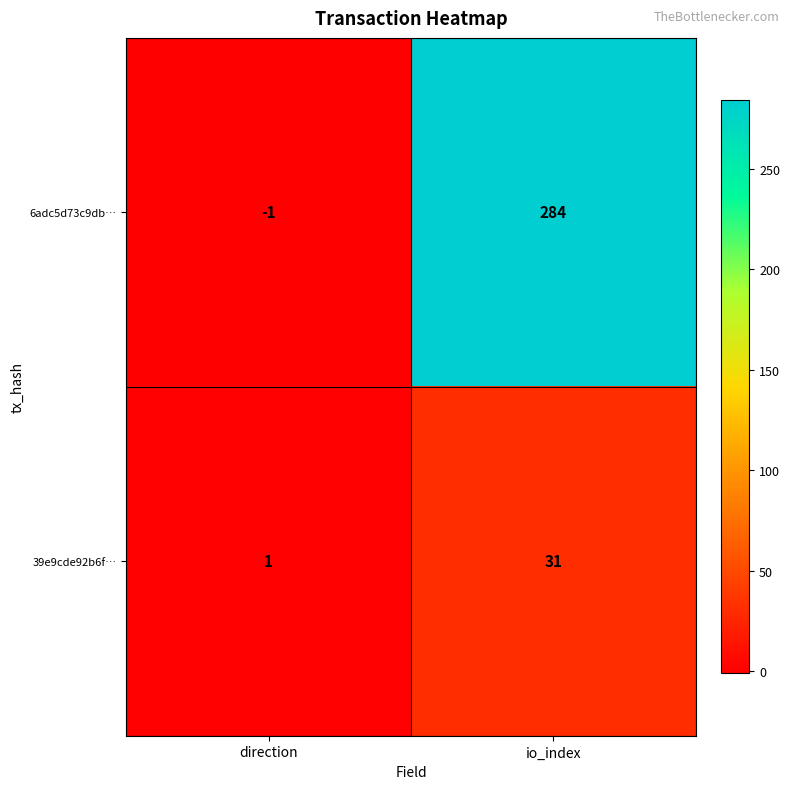

Reading left to right, list all the values displayed in this chart.

6adc5d73c9db…: -1	284
39e9cde92b6f…: 1	31